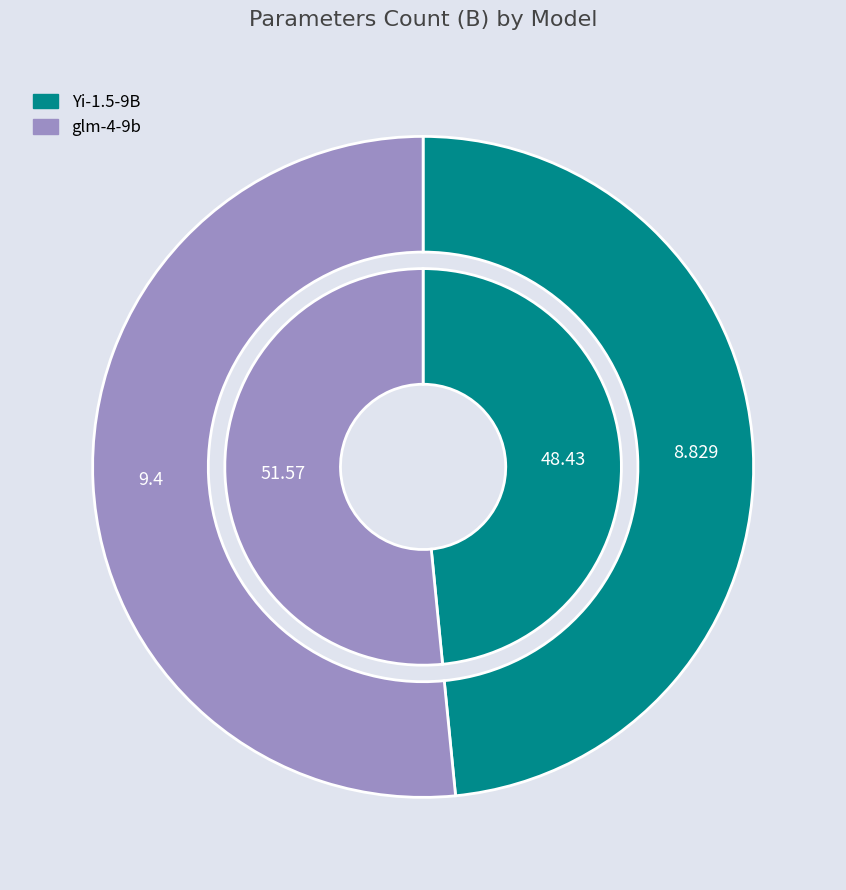

To the nearest percent, what is the difference between the largest and smallest slice percentages?

3%